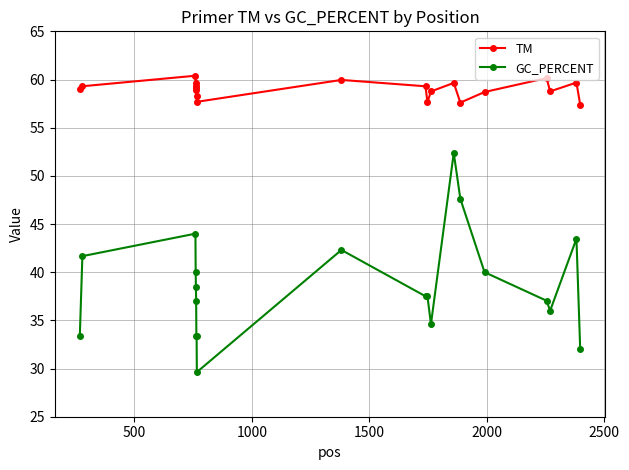

Which series has the largest total across all categories?

TM